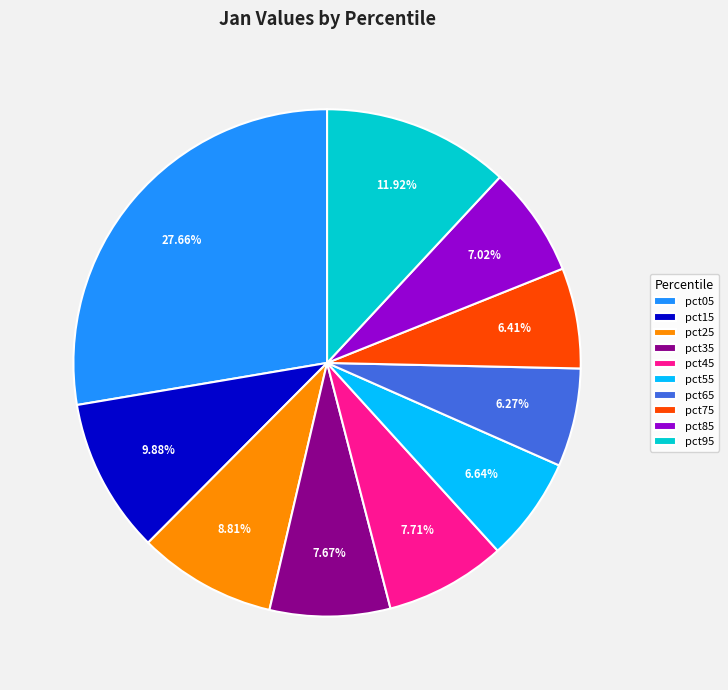

Does any single category account for the majority?

No